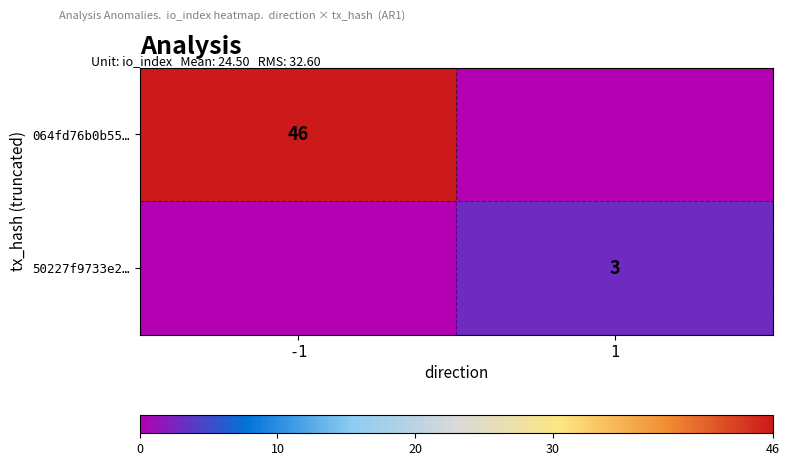

The 50227f9733e2… series shows 3 at 1. True or false?

True